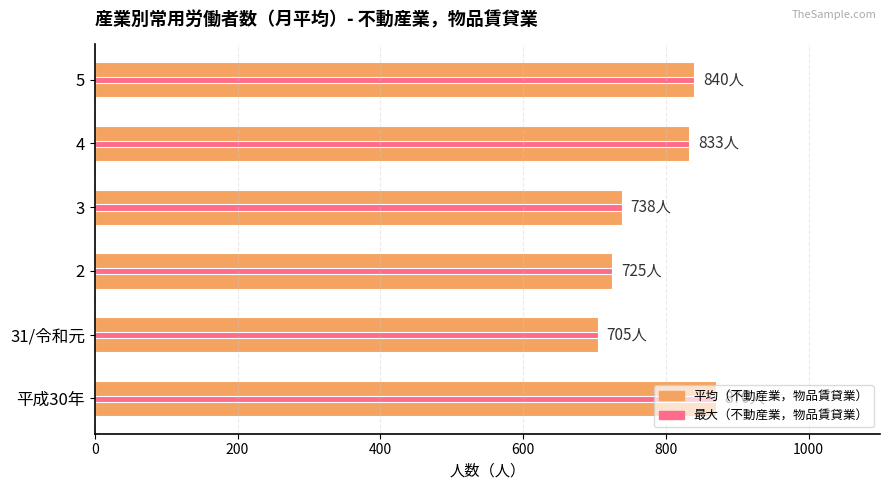

What is the maximum value shown in the chart?

870